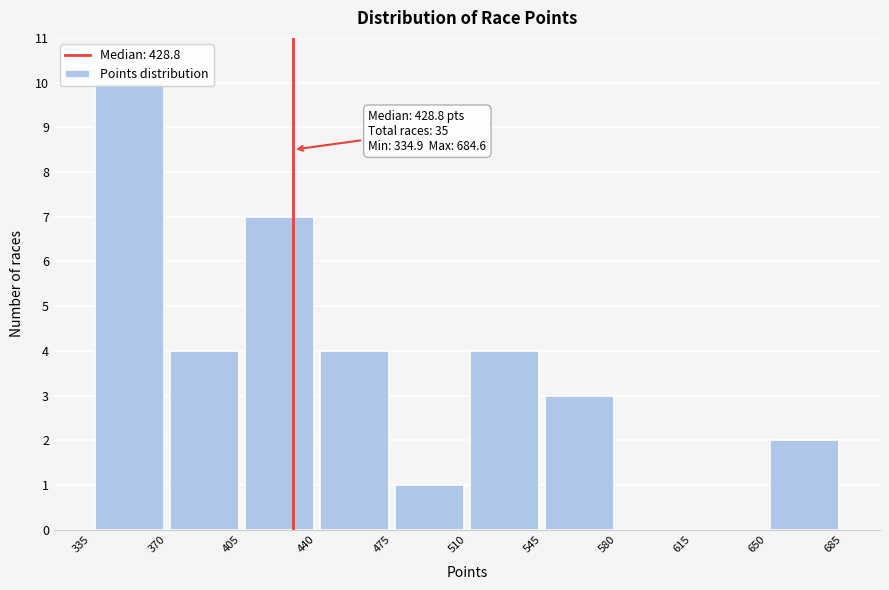

Which range on the x-axis has the tallest bar?

335 to 370